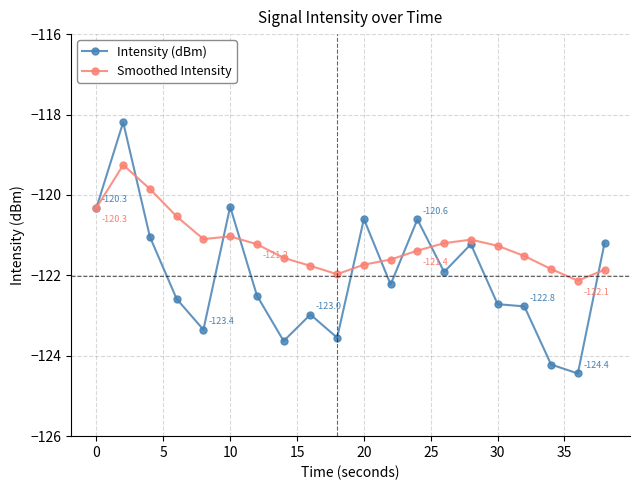

How many values in the Intensity (dBm) series exceed -122?

9